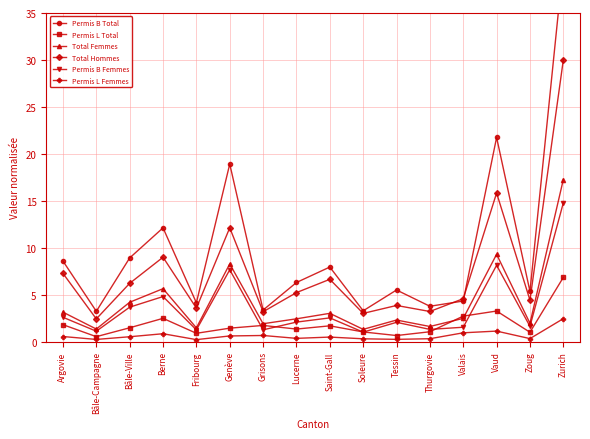

What is the sum of the Permis B Femmes values at Tessin and Fribourg?

3.3